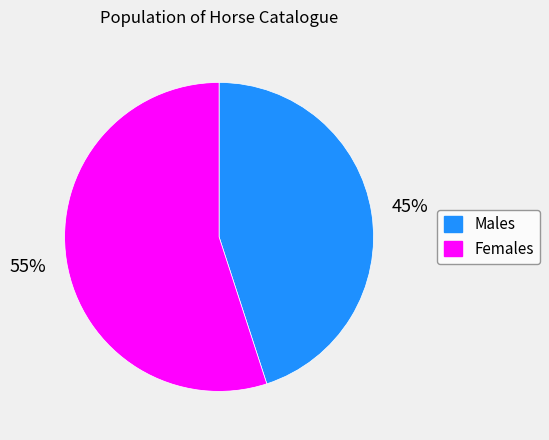

To the nearest percent, what is the difference between the largest and smallest slice percentages?

10%